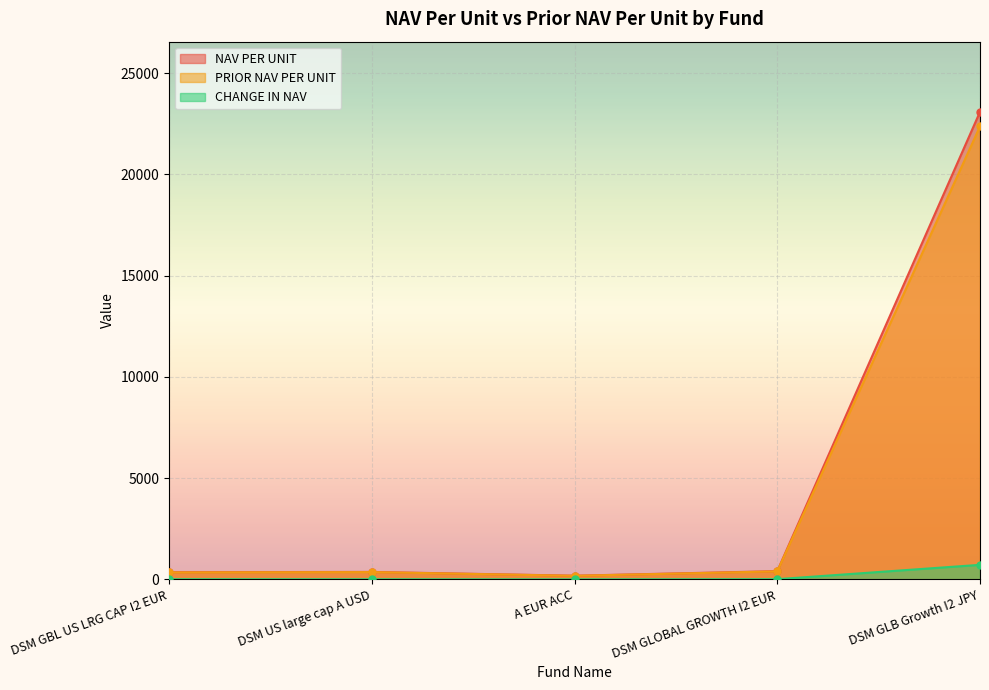

Between DSM GBL US LRG CAP I2 EUR and DSM GLOBAL GROWTH I2 EUR, which is larger?

DSM GLOBAL GROWTH I2 EUR